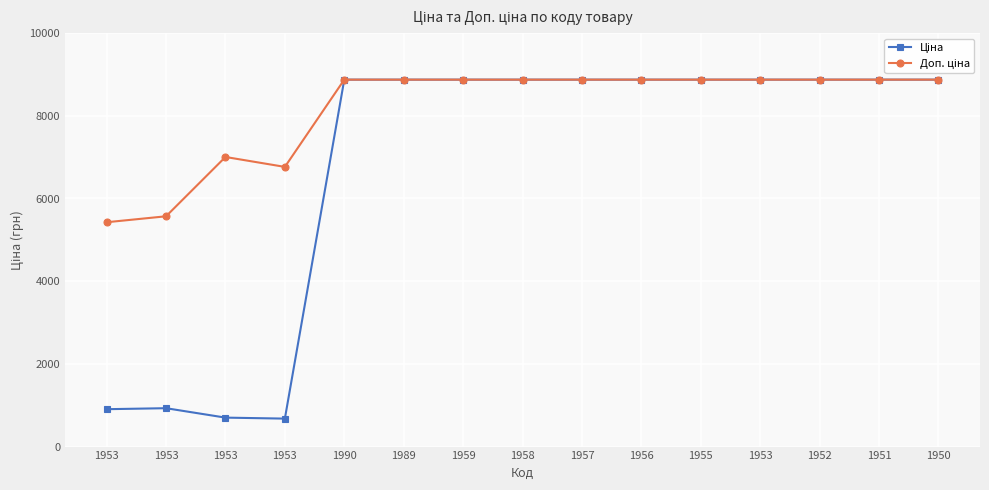

What is the difference between the second highest and minimum values in the Доп. ціна series?

3448.7